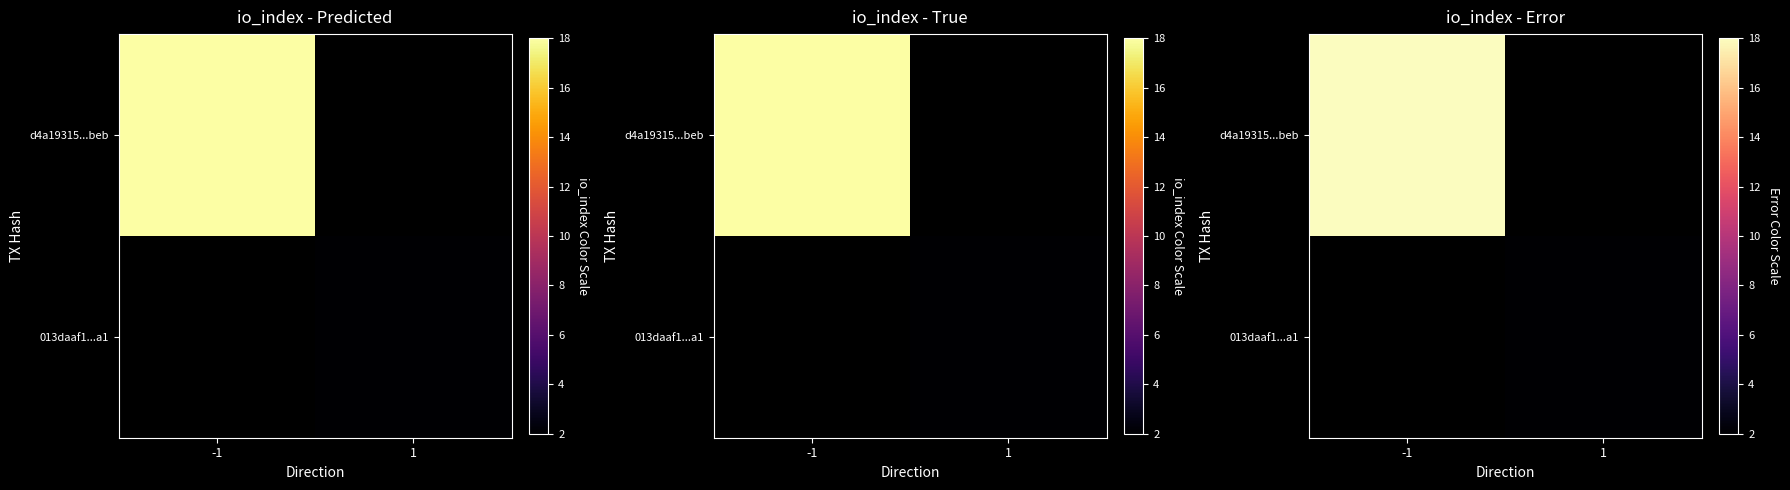

List the series in order of their overall mean, highest first.

d4a19315...beb, 013daaf1...a1